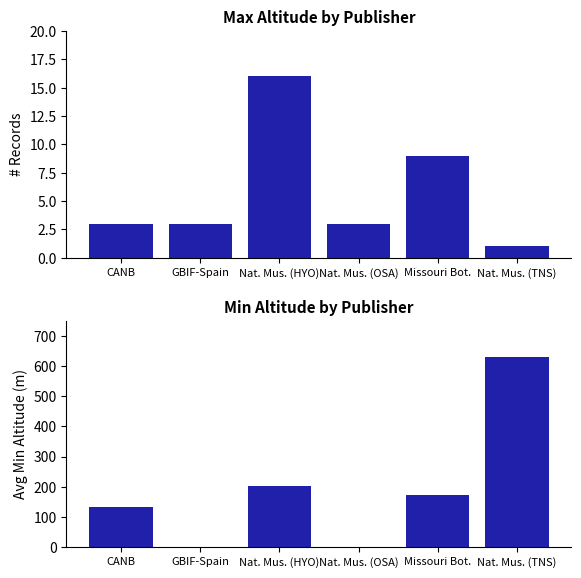

Which category has the lowest value across all series?

GBIF-Spain